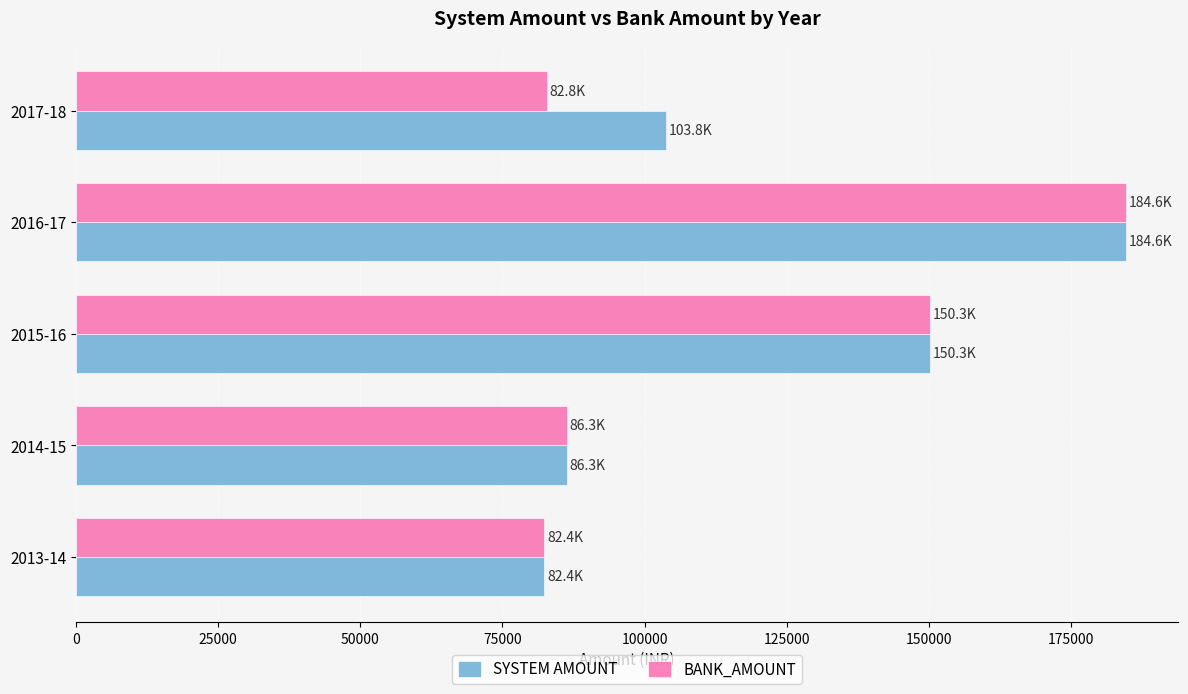

How many series are shown in this chart?

2